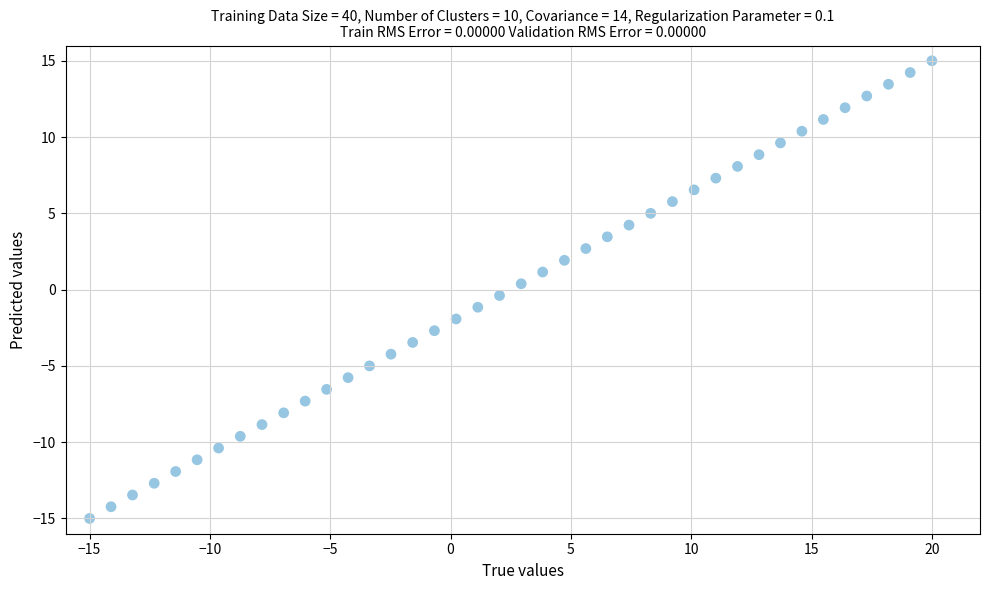

What is the range of X values (max minus min)?

35.0